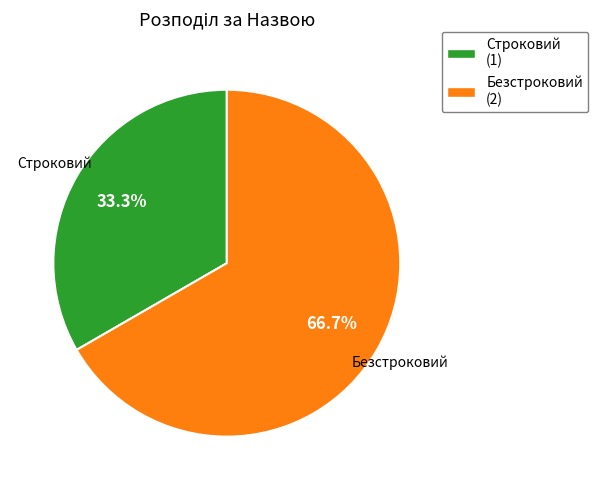

Count the number of slices in the pie.

2